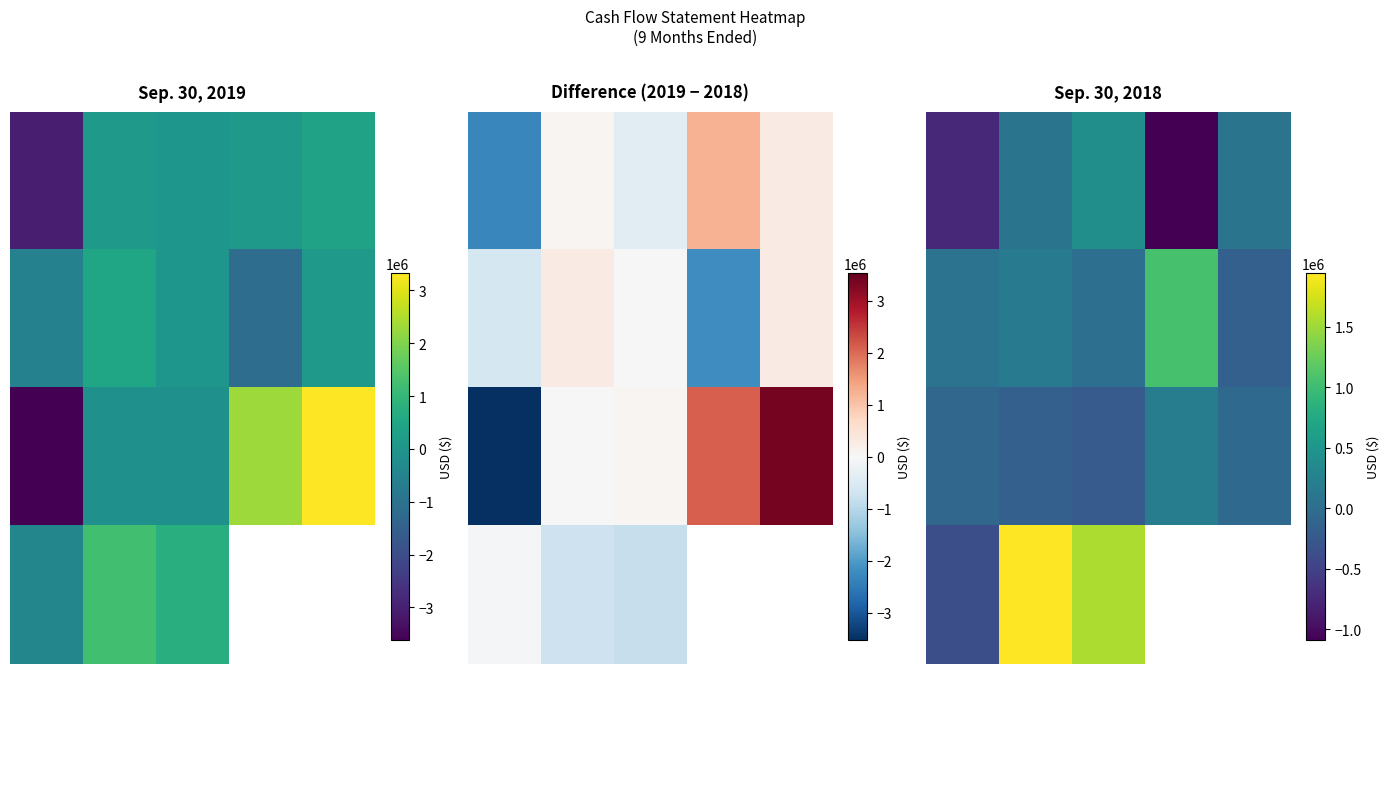

What is the maximum value for 1?

1057747.0